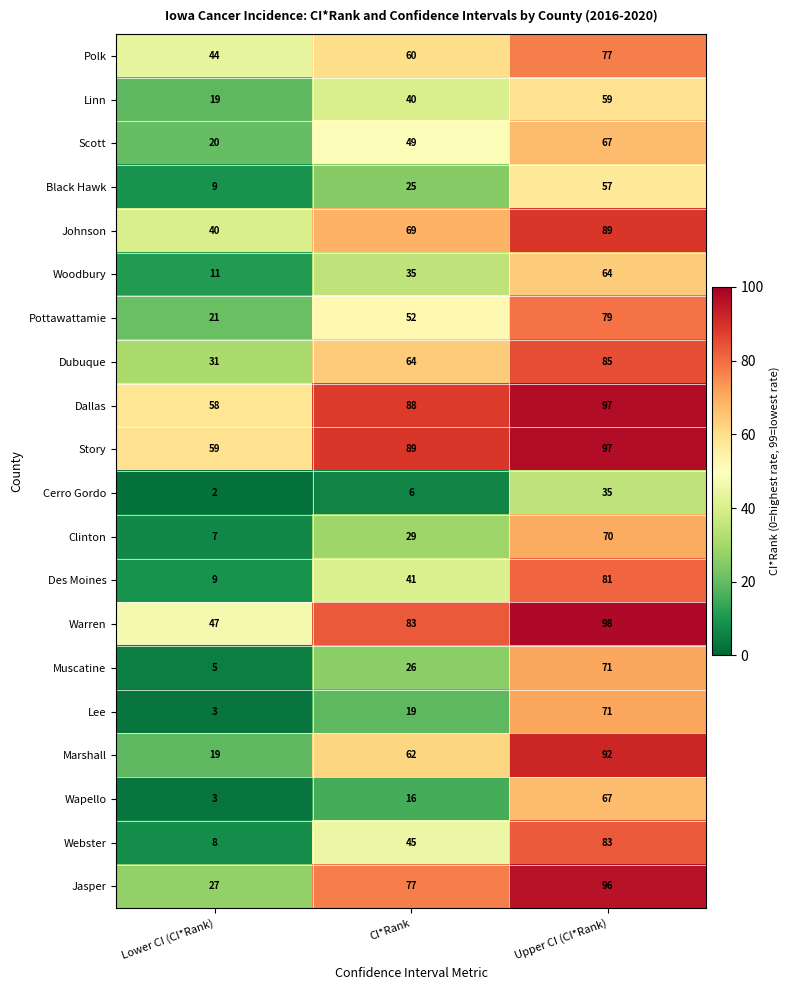

Which series has the largest range (max minus min)?

Webster